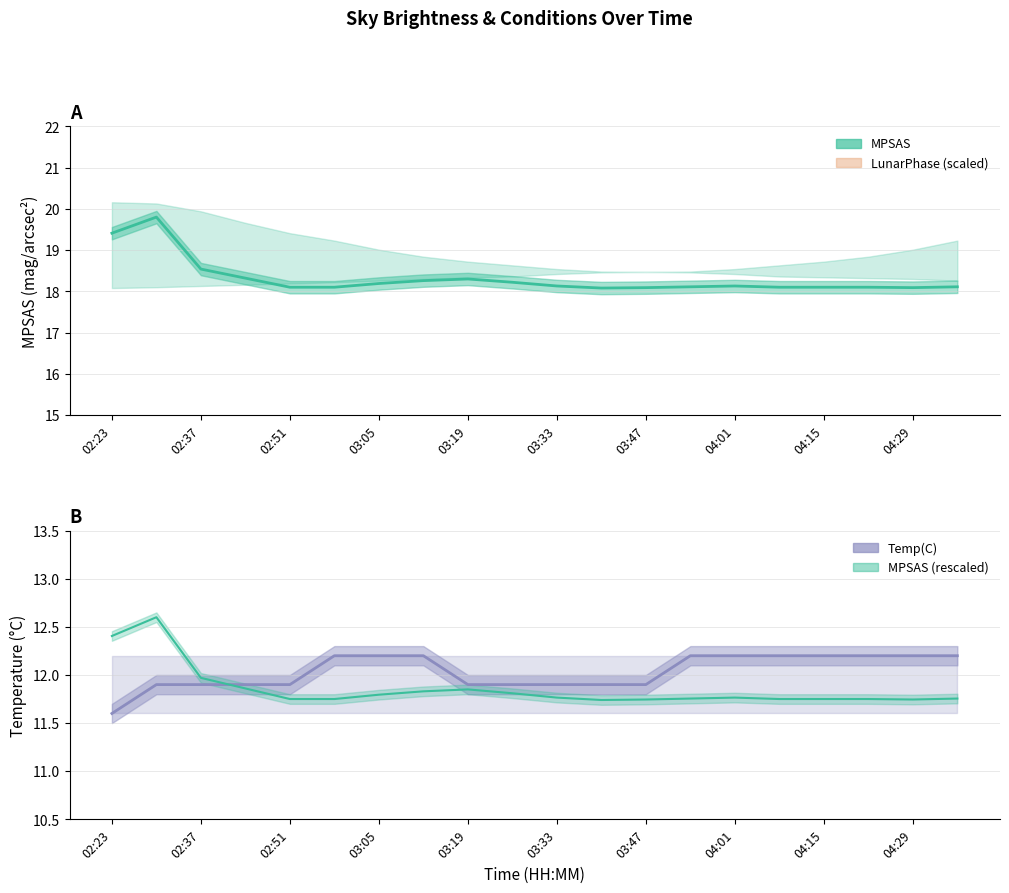

What is the difference between the maximum and minimum values in the MPSAS (rescaled) series?

0.9